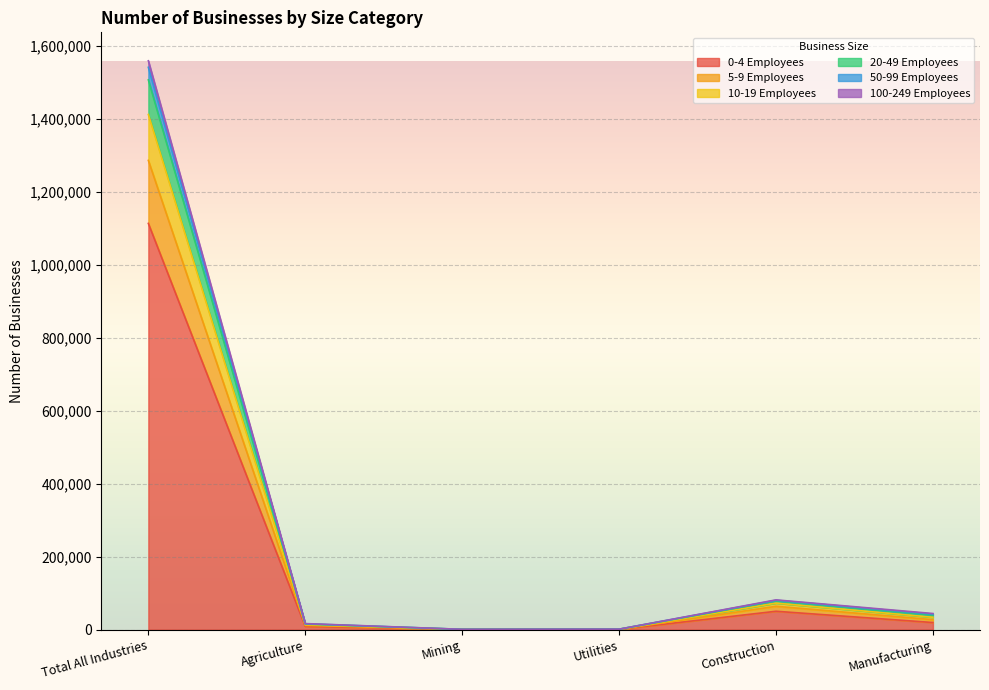

True or false: 10-19 Employees and 50-99 Employees cross at least once.

False